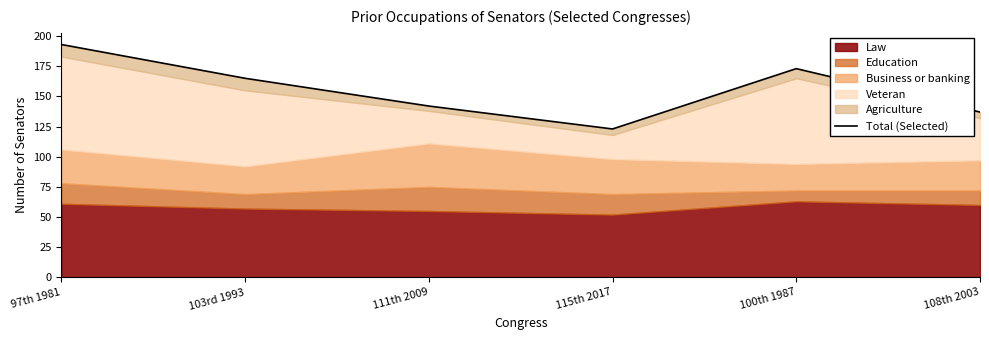

Where is the first local maximum?

100th 1987